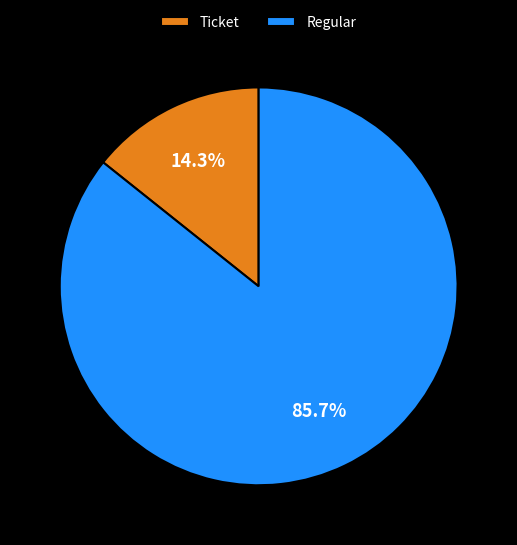

What is the largest slice in the pie chart?

Regular